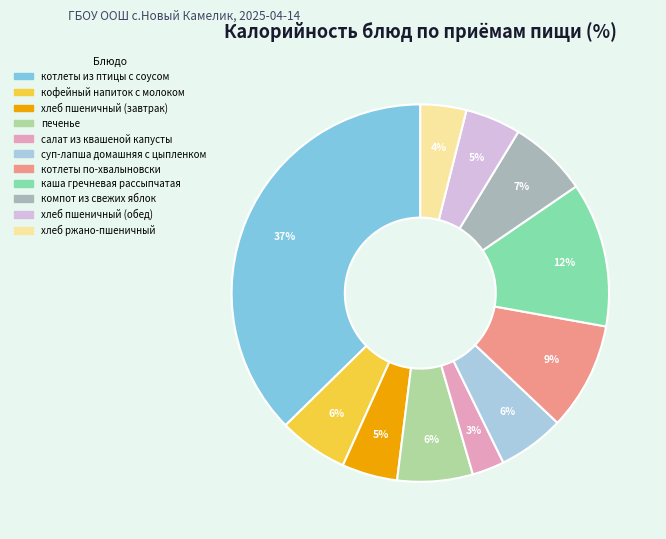

To the nearest percent, what is the average slice percentage?

9%